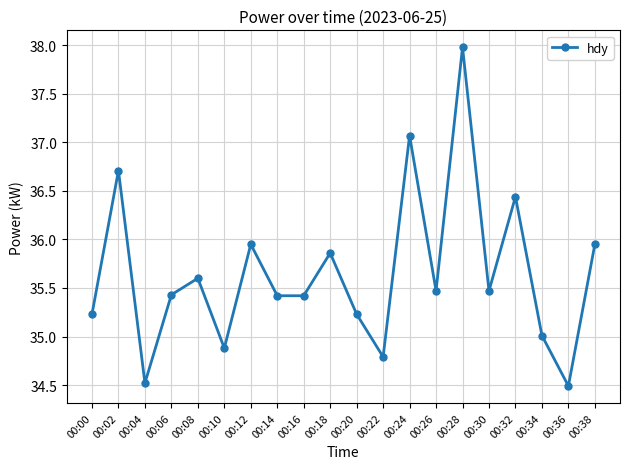

Count the number of data series in this chart.

1